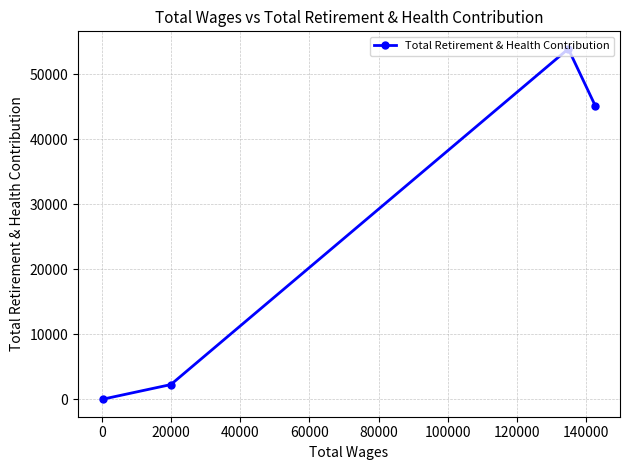

Reading left to right, what are all the values shown in this chart?

0	2251	53916	45123